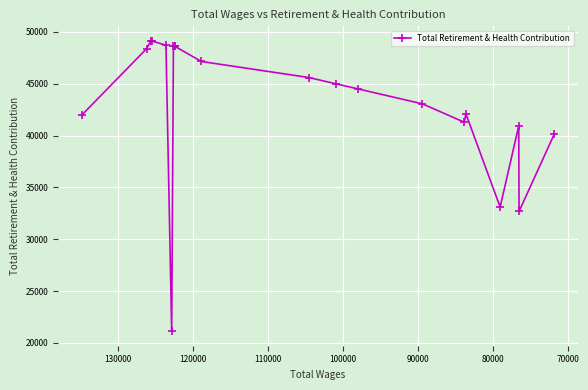

How many points are higher than both their immediate neighbors (excluding endpoints)?

4